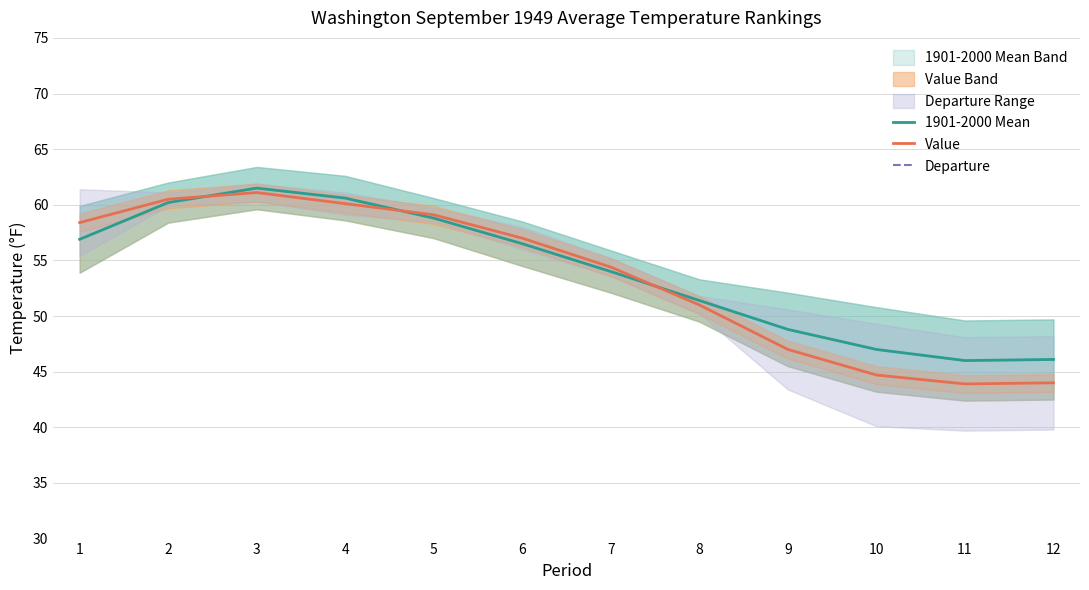

What is the sum of the 1901-2000 Mean values at 1 and 7?

110.9